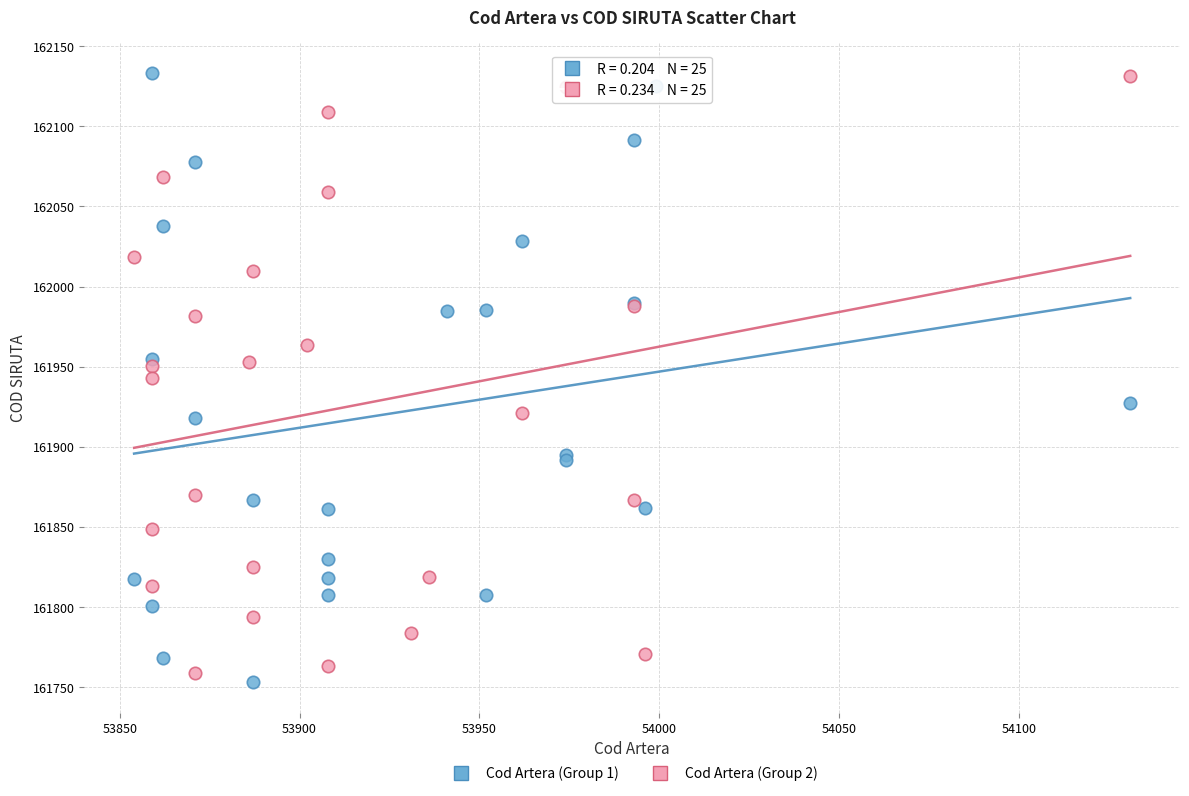

Which series has the widest spread of Y values?

Cod Artera (Group 1)